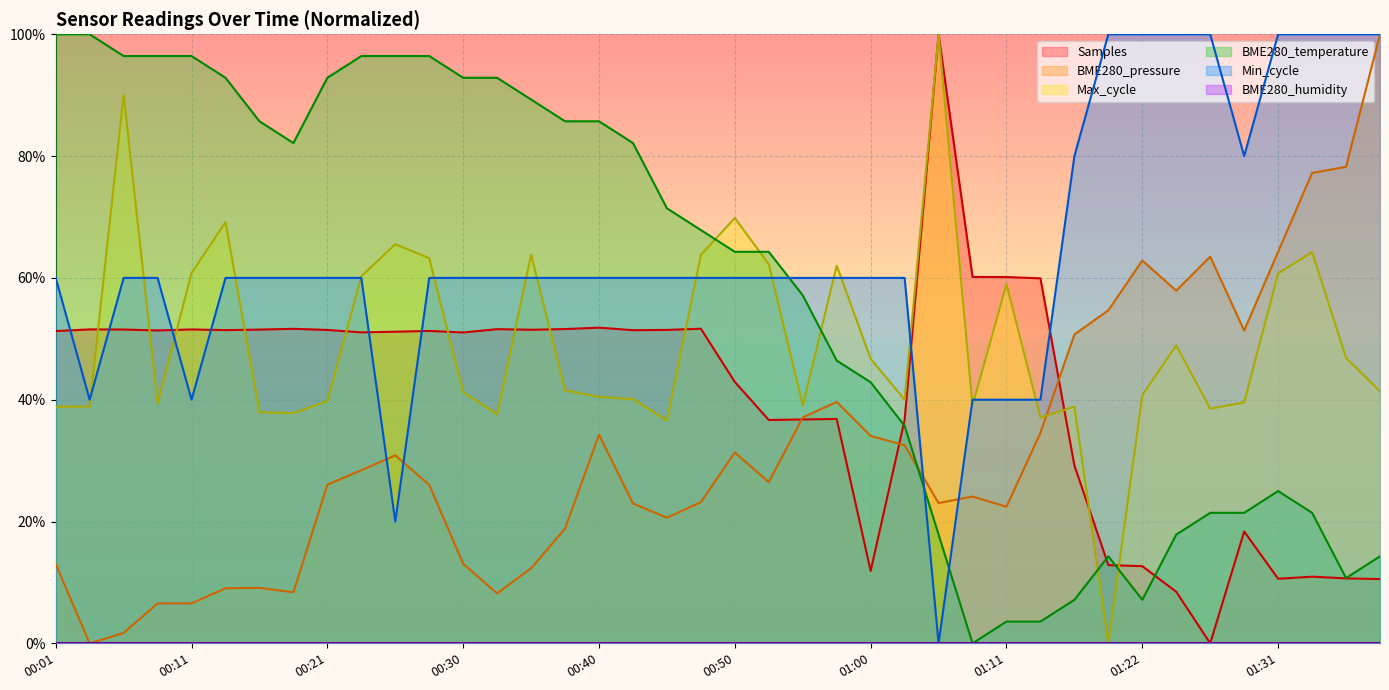

After their last crossing, which series has the higher values: Max_cycle or Samples?

Max_cycle